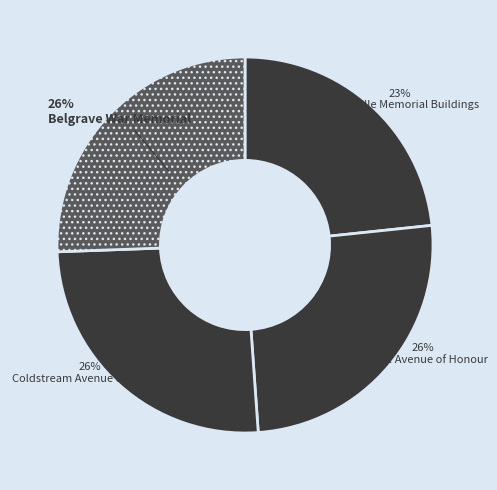

Which has a higher value, Healesville Memorial Buildings or Coldstream Avenue of Honour?

Coldstream Avenue of Honour